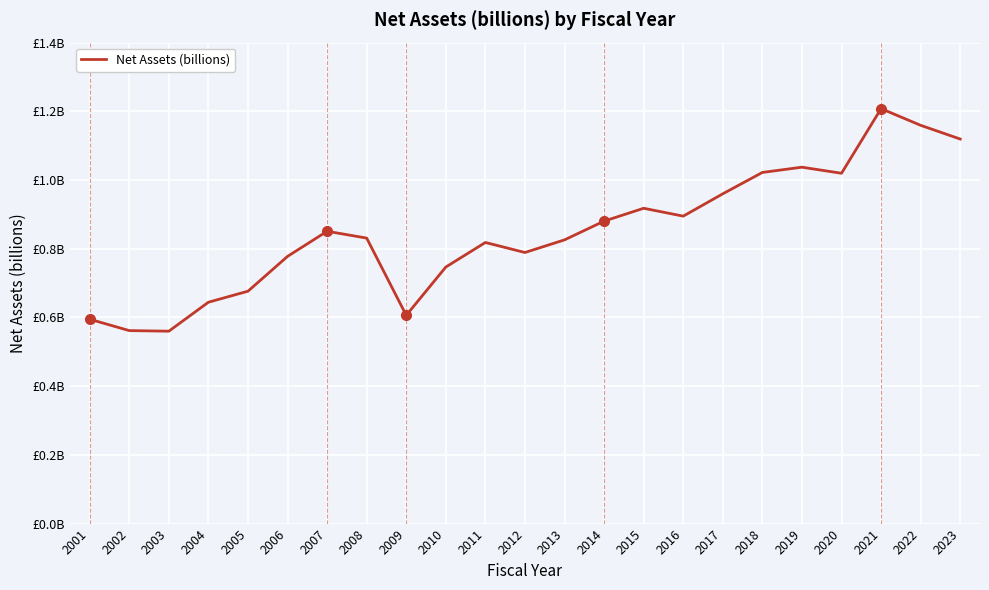

Reading right to left, extract all data points from this chart.

2023=1.1	2022=1.2	2021=1.2	2020=1.0	2019=1.0	2018=1.0	2017=1.0	2016=0.9	2015=0.9	2014=0.9	2013=0.8	2012=0.8	2011=0.8	2010=0.7	2009=0.6	2008=0.8	2007=0.9	2006=0.8	2005=0.7	2004=0.6	2003=0.6	2002=0.6	2001=0.6